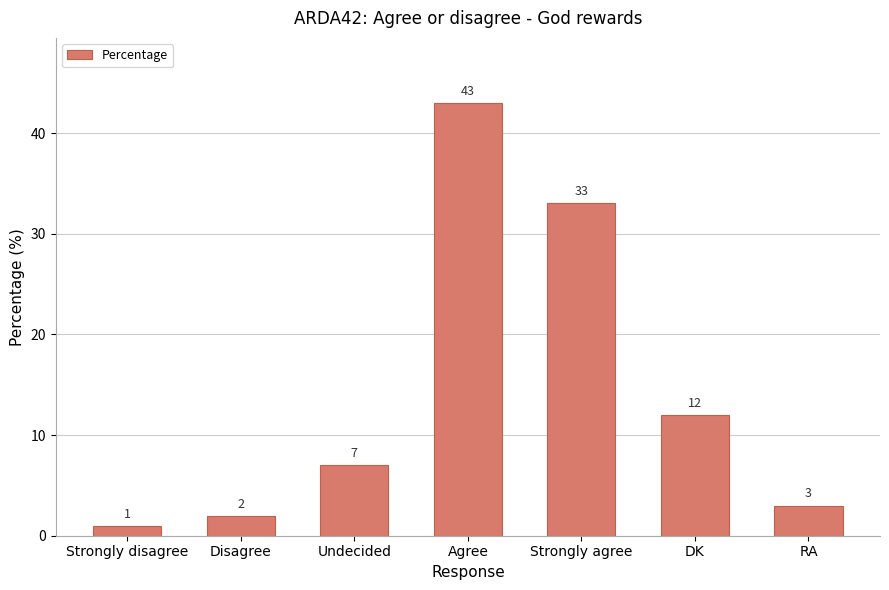

What is the value of the 7th bar from the left?

3